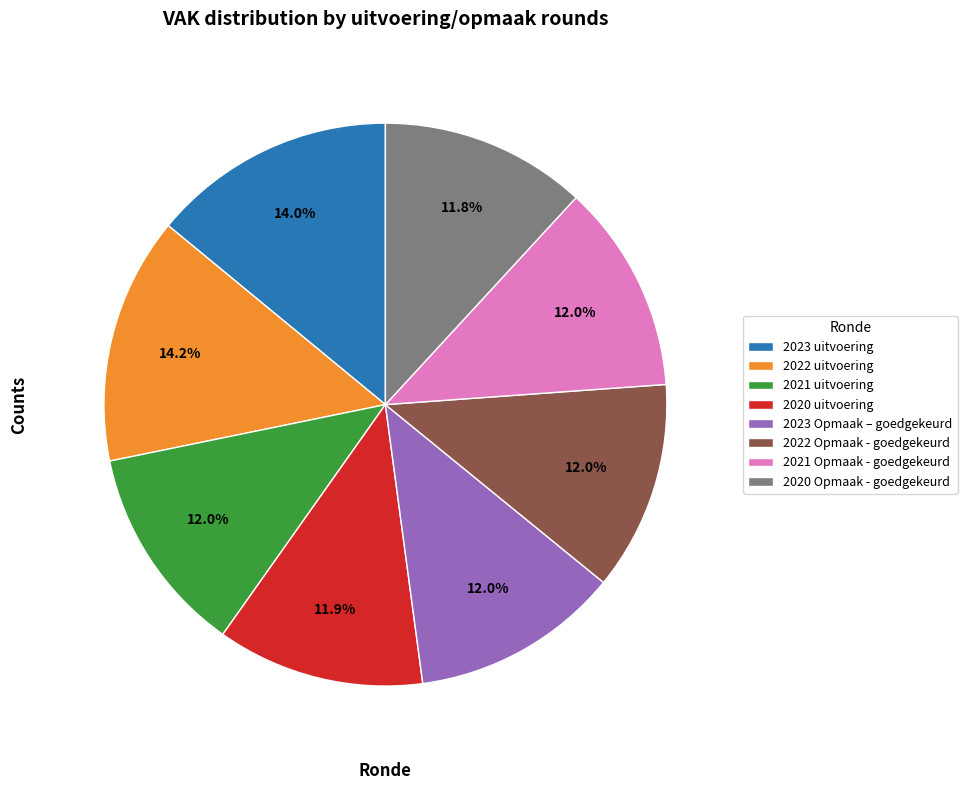

What is the ratio of the value at 2023 uitvoering to the value at 2021 Opmaak - goedgekeurd?

1.2